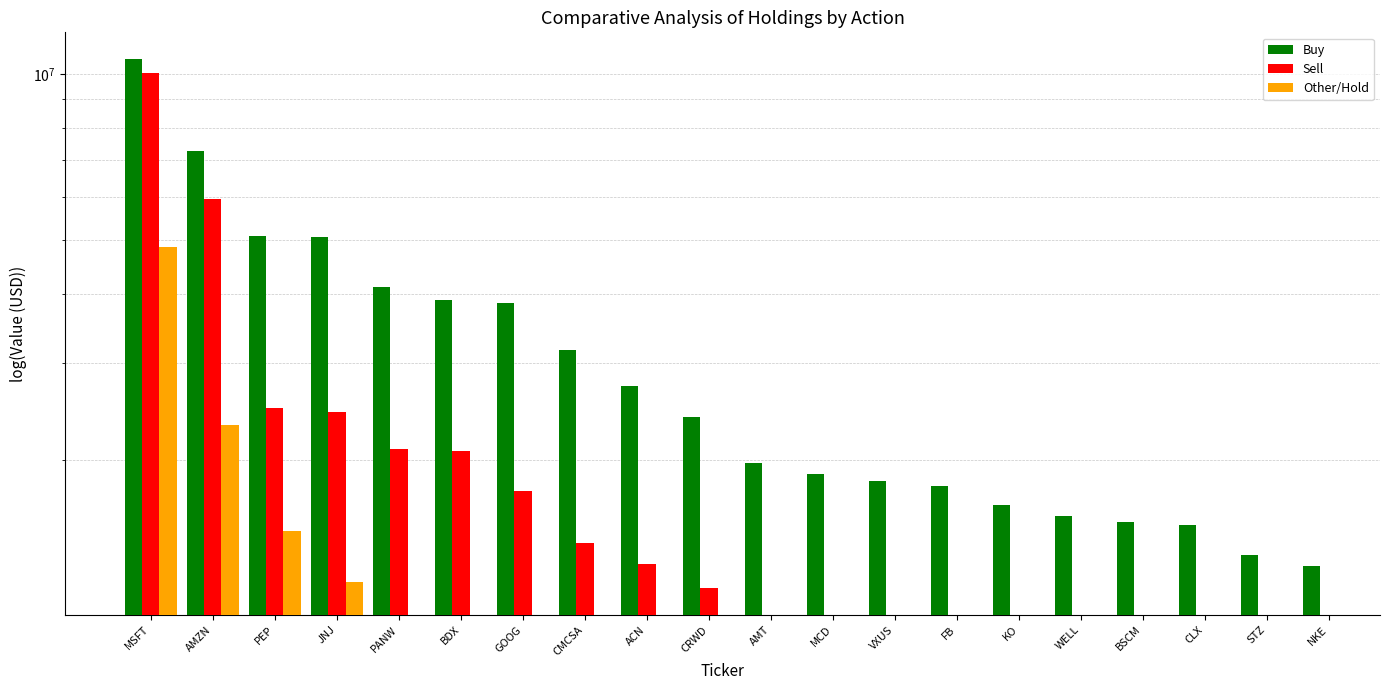

Which series has the largest total across all categories?

Buy